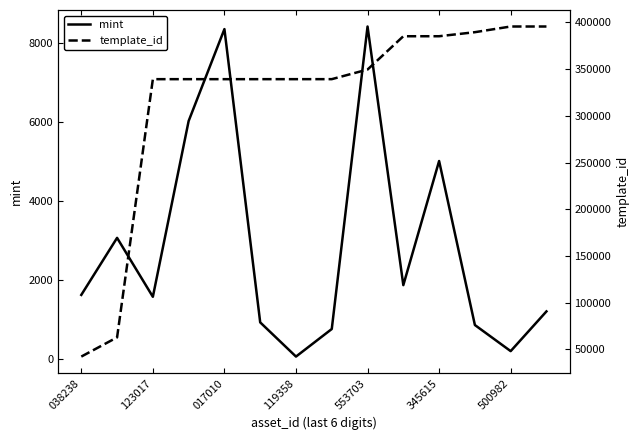

Between 038238 and 9, which series saw the biggest shift?

template_id